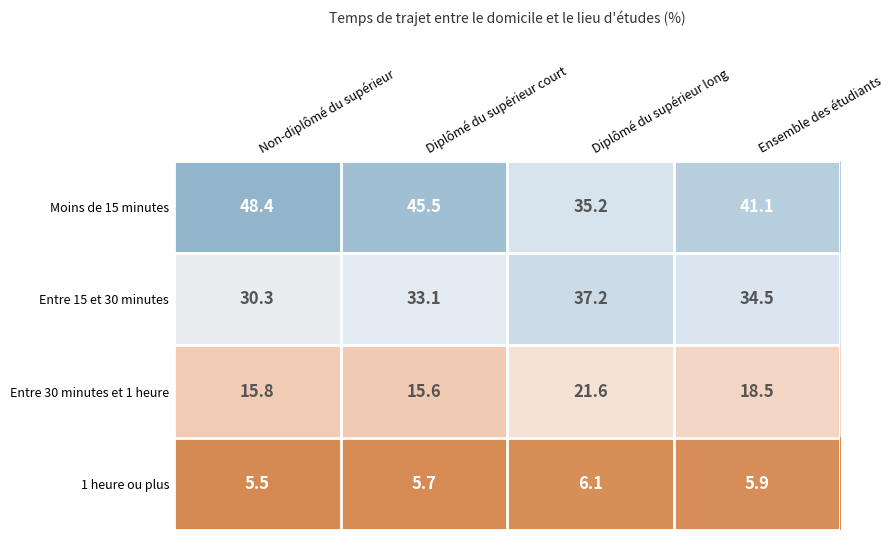

At how many categories does at least one series exceed 9?

4